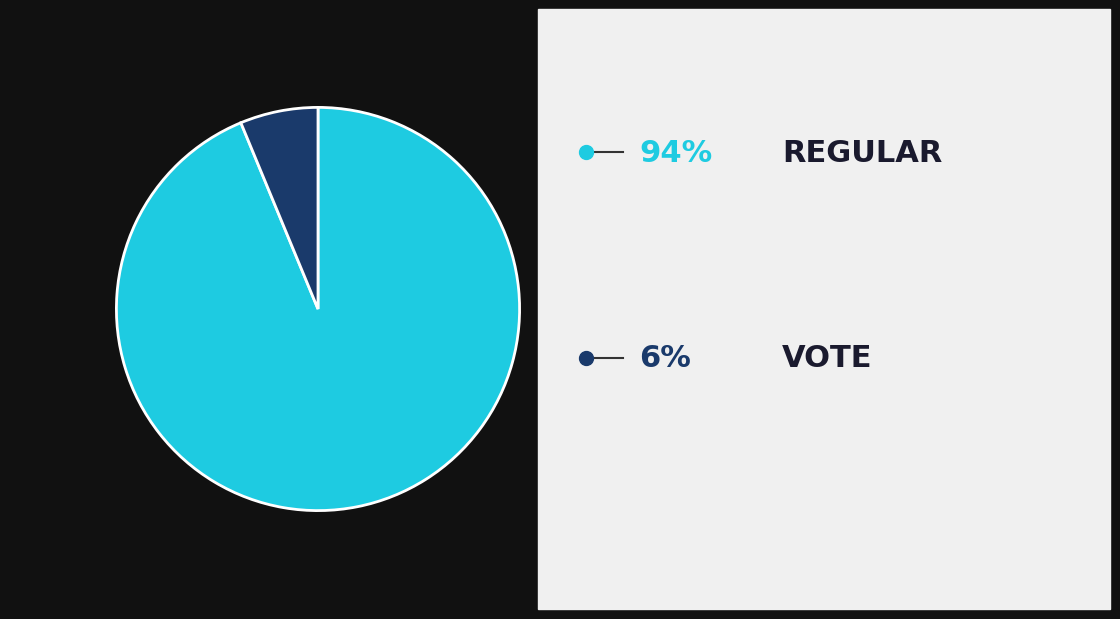

Is there any slice that represents more than half of the pie?

Yes